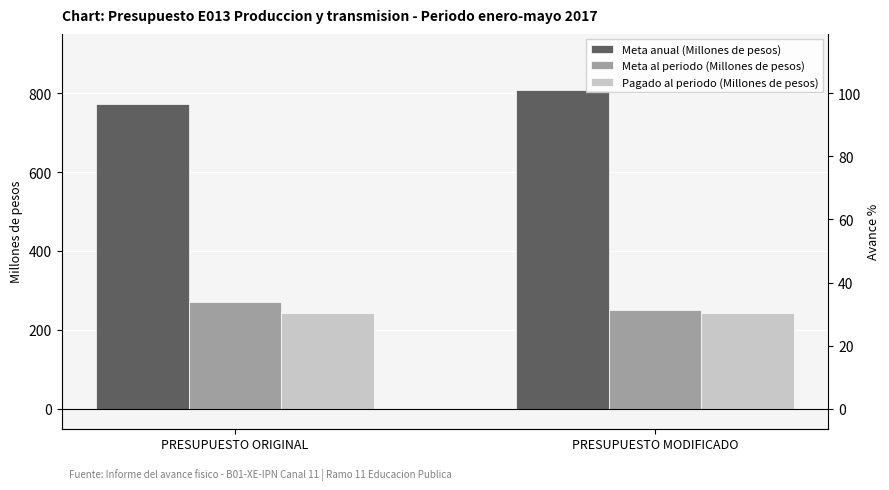

At which label does Pagado al periodo (Millones de pesos) reach its minimum?

PRESUPUESTO ORIGINAL